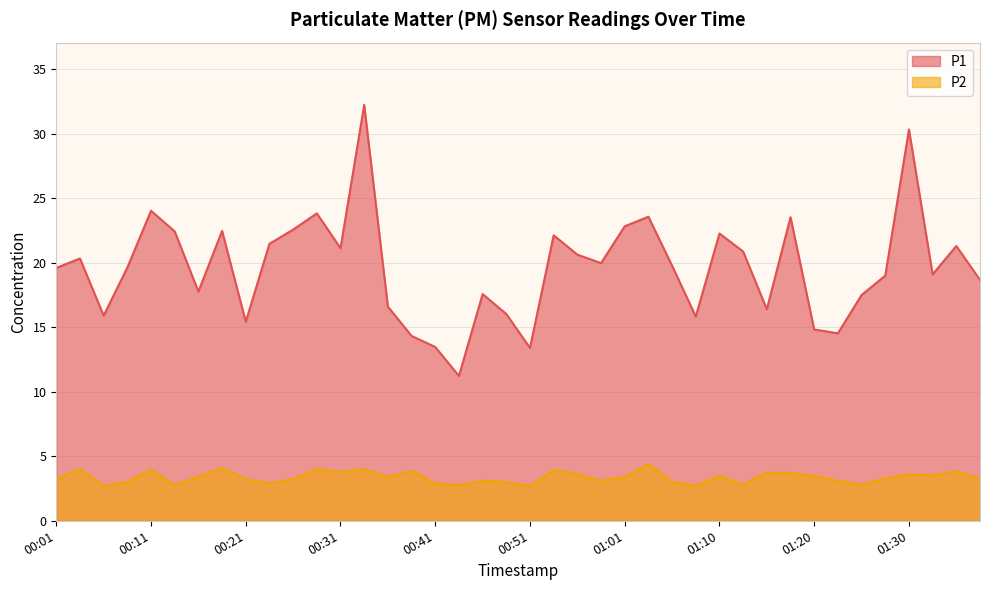

Is it true that P2 equals 0.6 at 00:08?

False